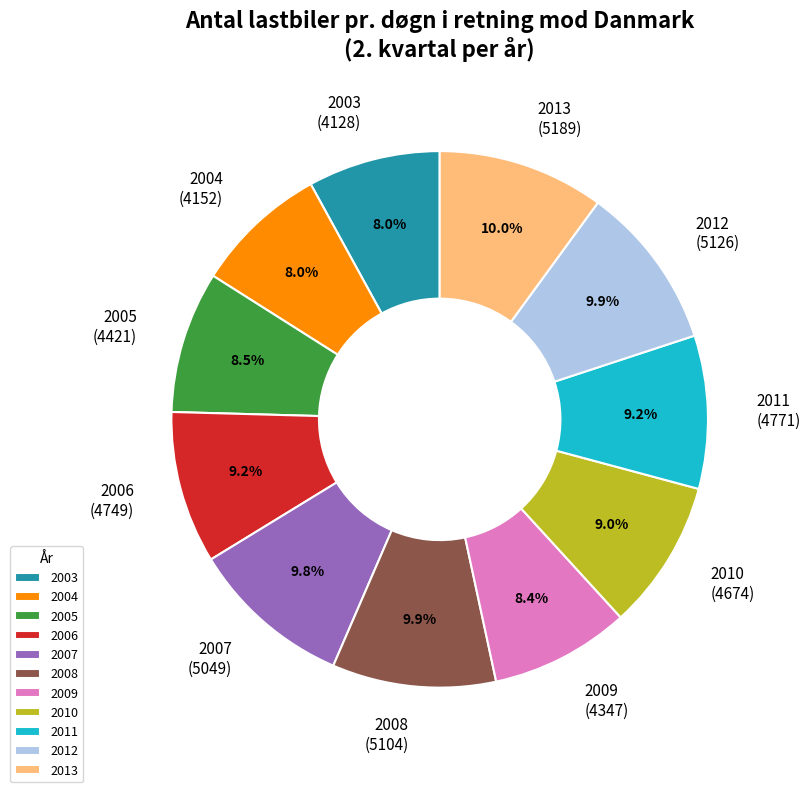

How many segments does this pie chart have?

11